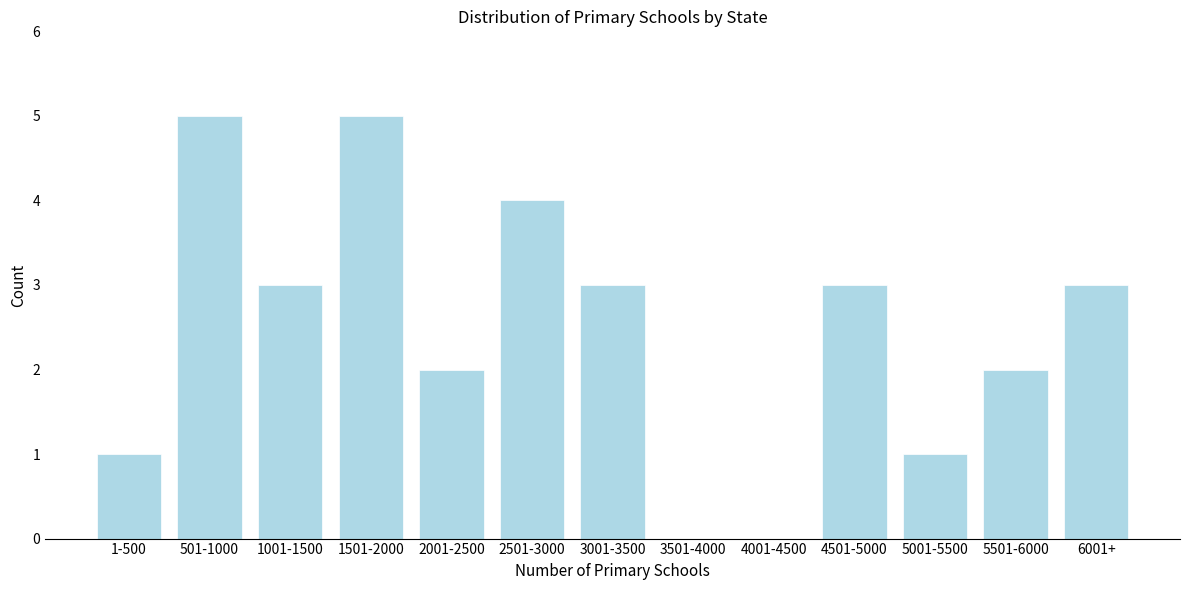

Reading left to right, list all the values displayed in this chart.

1-500=1	501-1000=5	1001-1500=3	1501-2000=5	2001-2500=2	2501-3000=4	3001-3500=3	3501-4000=0	4001-4500=0	4501-5000=3	5001-5500=1	5501-6000=2	6001+=3